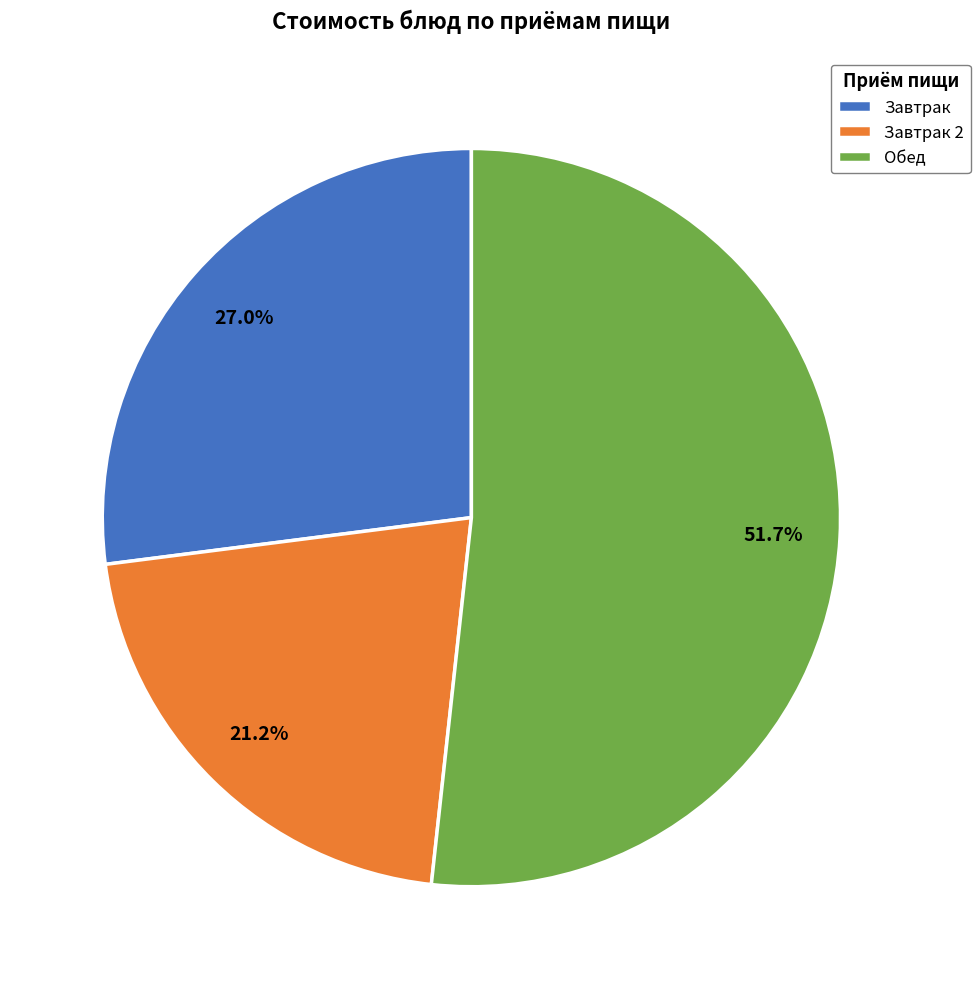

Do Завтрак 2 and Завтрак together represent more than half of the pie?

No